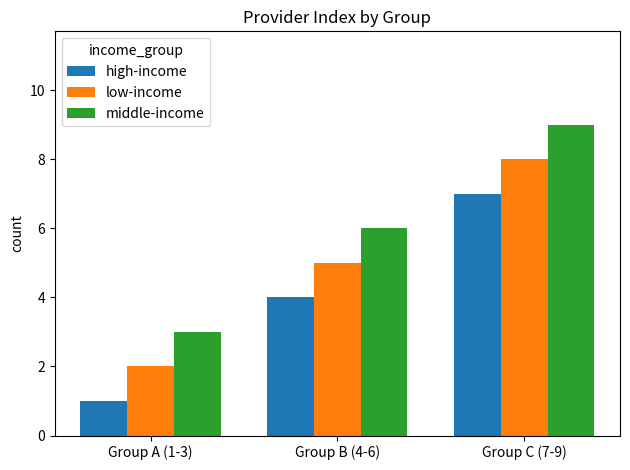

The low-income series shows 8 at Group C (7-9). True or false?

True